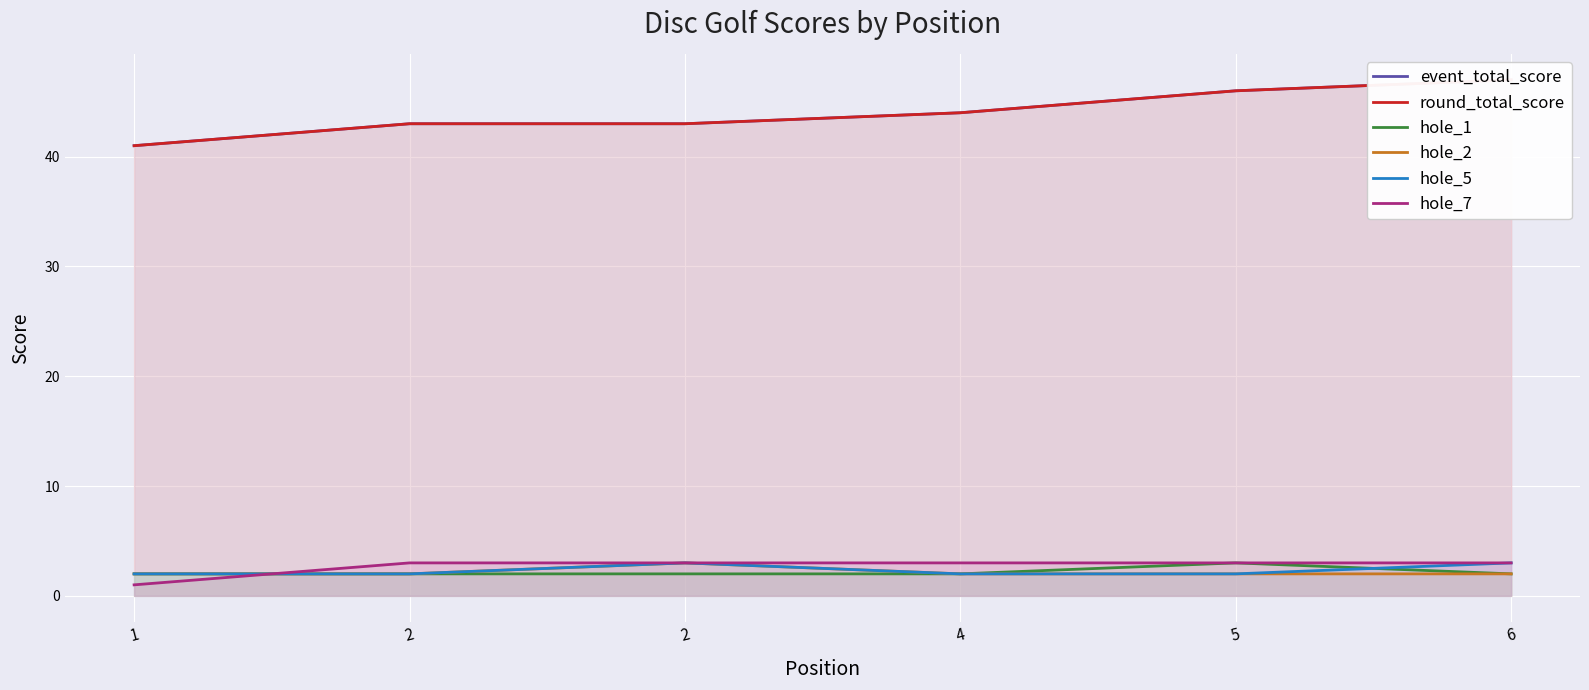

Reading left to right, extract all data points from this chart.

event_total_score: 1=41	2=43	2=43	4=44	5=46	6=47
round_total_score: 1=41	2=43	2=43	4=44	5=46	6=47
hole_1: 1=2	2=2	2=2	4=2	5=3	6=2
hole_2: 1=2	2=2	2=3	4=2	5=2	6=2
hole_5: 1=2	2=2	2=3	4=2	5=2	6=3
hole_7: 1=1	2=3	2=3	4=3	5=3	6=3